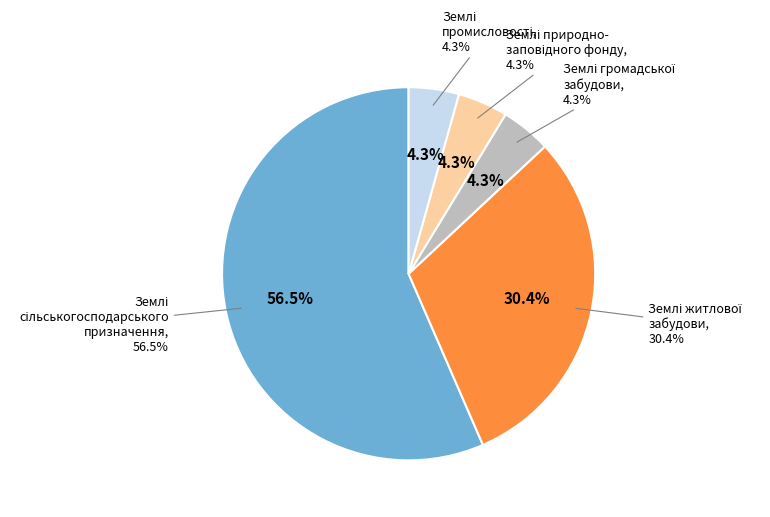

How many slices are in this pie chart?

5